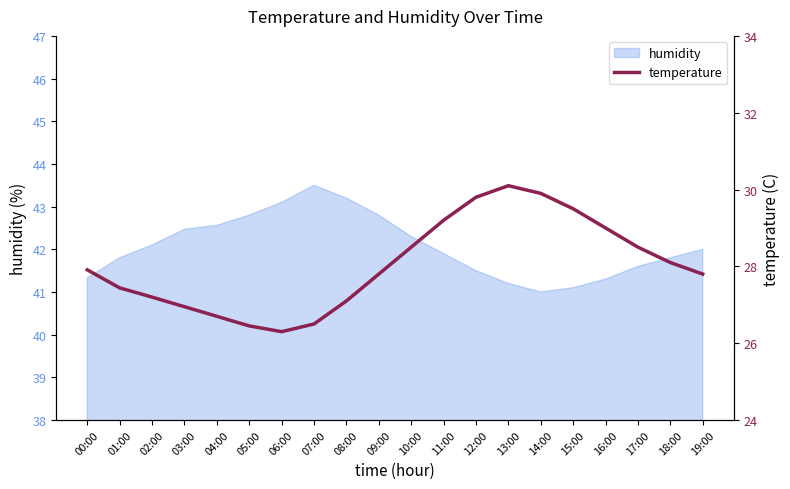

What is the difference between the values at 11:00 and 02:00?

2.0